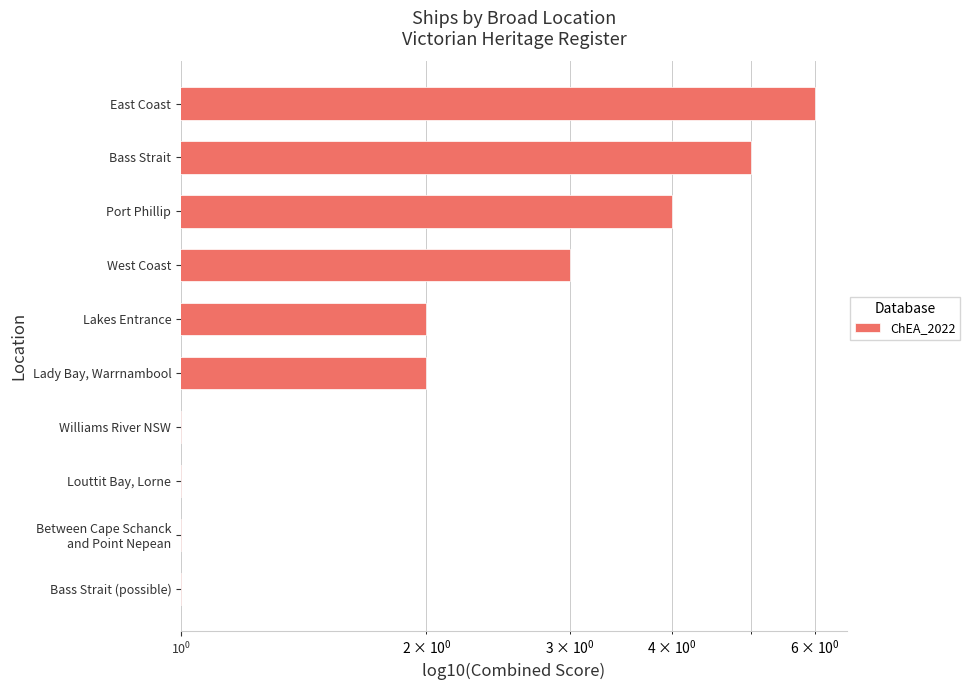

Count the number of categories in the chart.

10